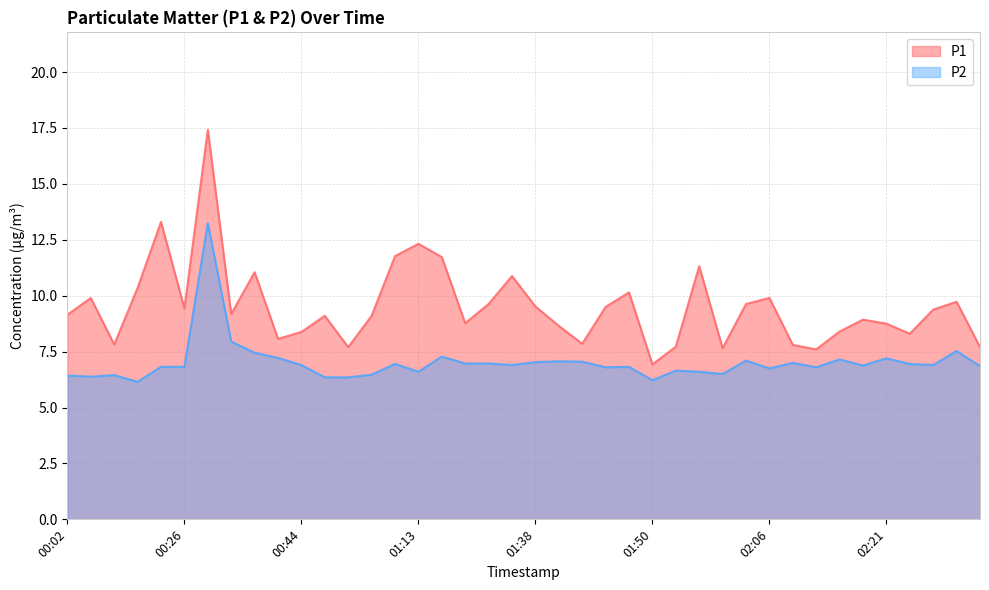

What is the value of the P2 point at the 31st from the left?

6.8